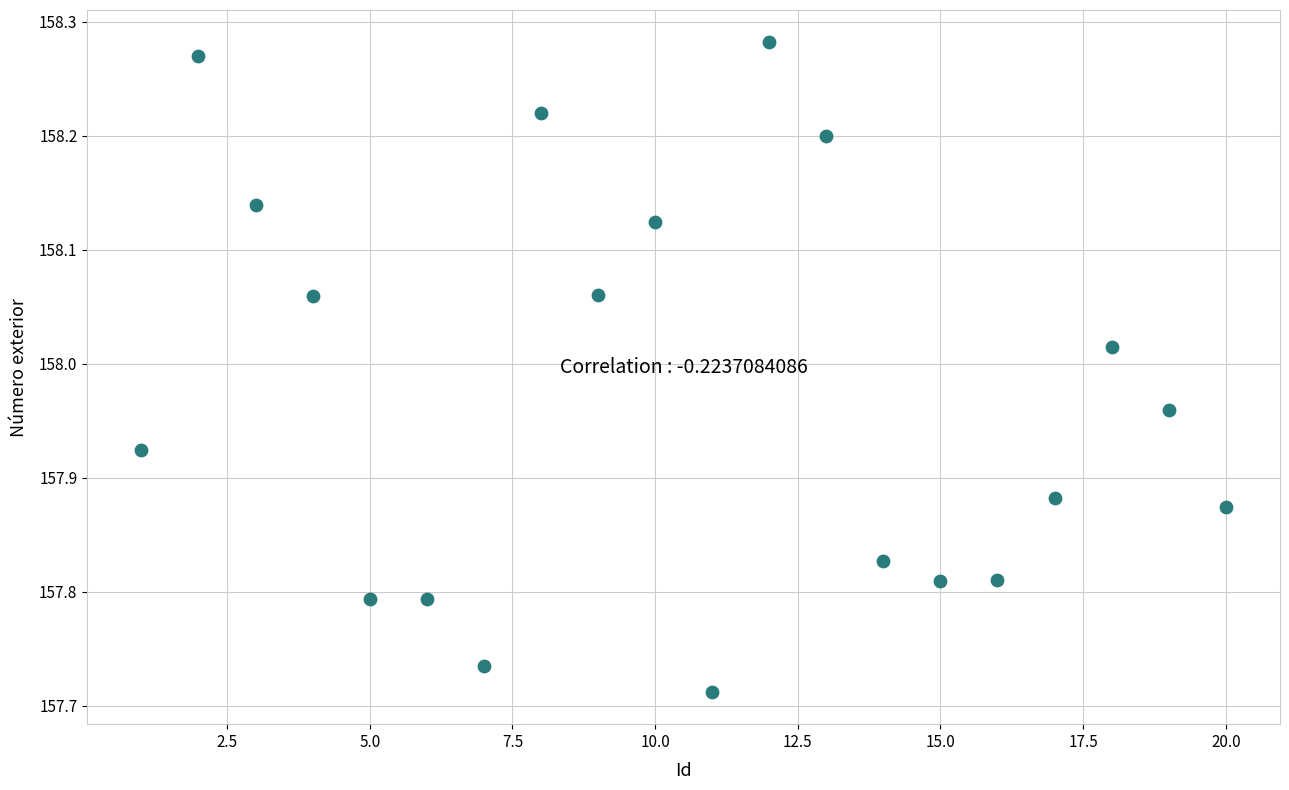

What is the range of X values (max minus min)?

19.0